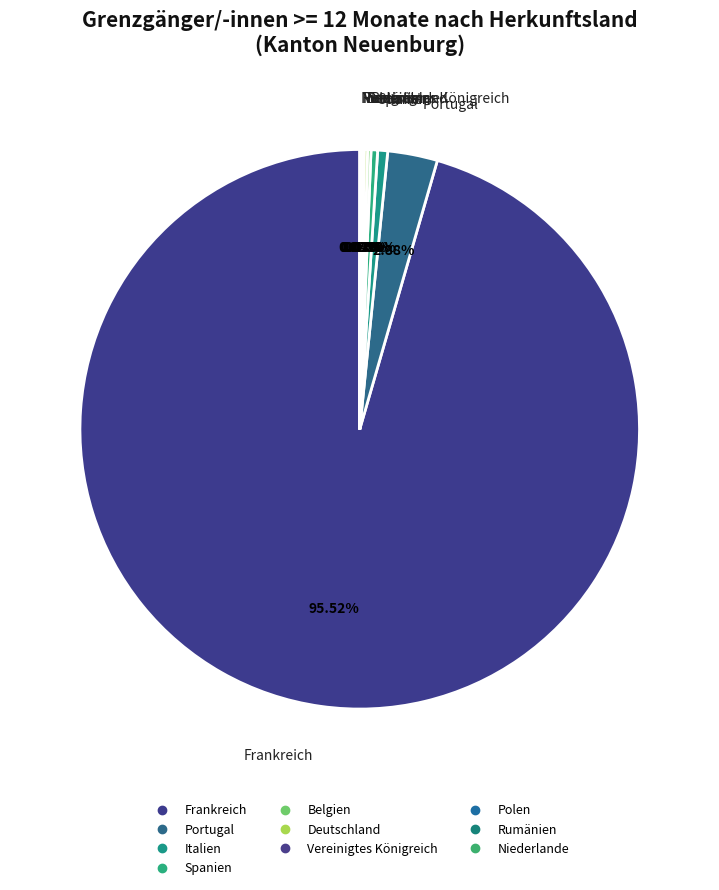

What percentage is NOT represented by Belgien?

99.8%